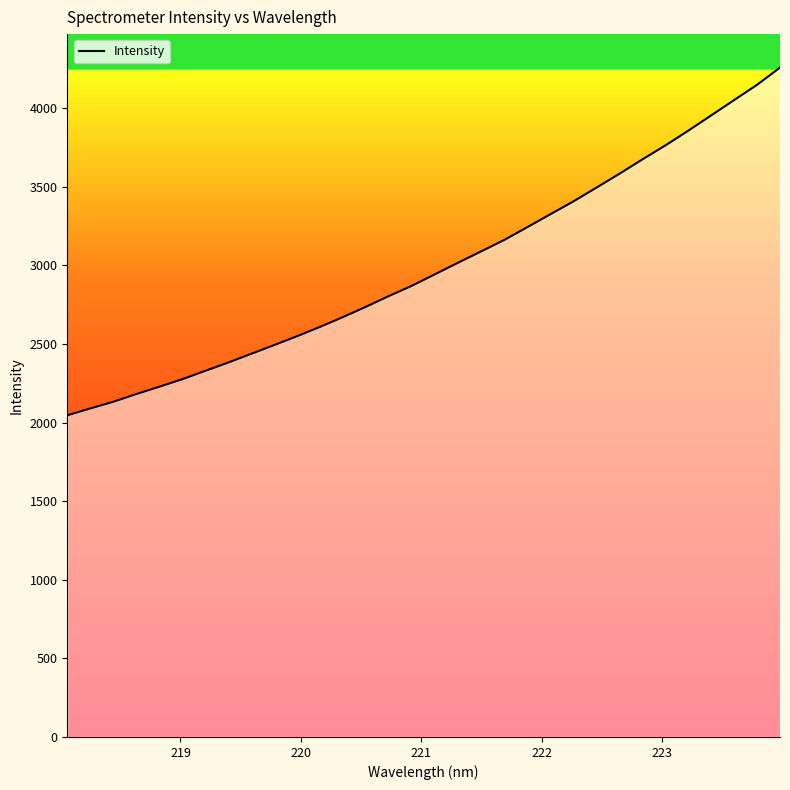

What is the minimum value shown in the chart?

2046.5